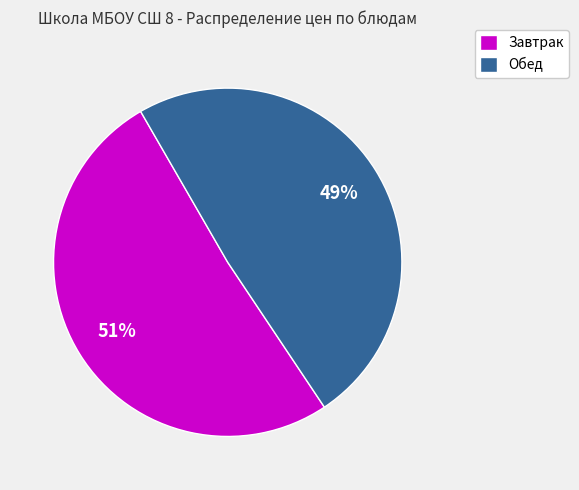

To the nearest percent, what is the difference between the largest and smallest slice percentages?

2%